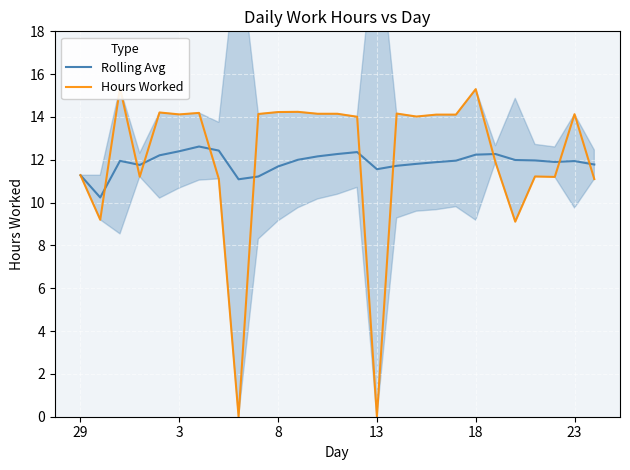

What is the minimum value for Rolling Avg?

10.2